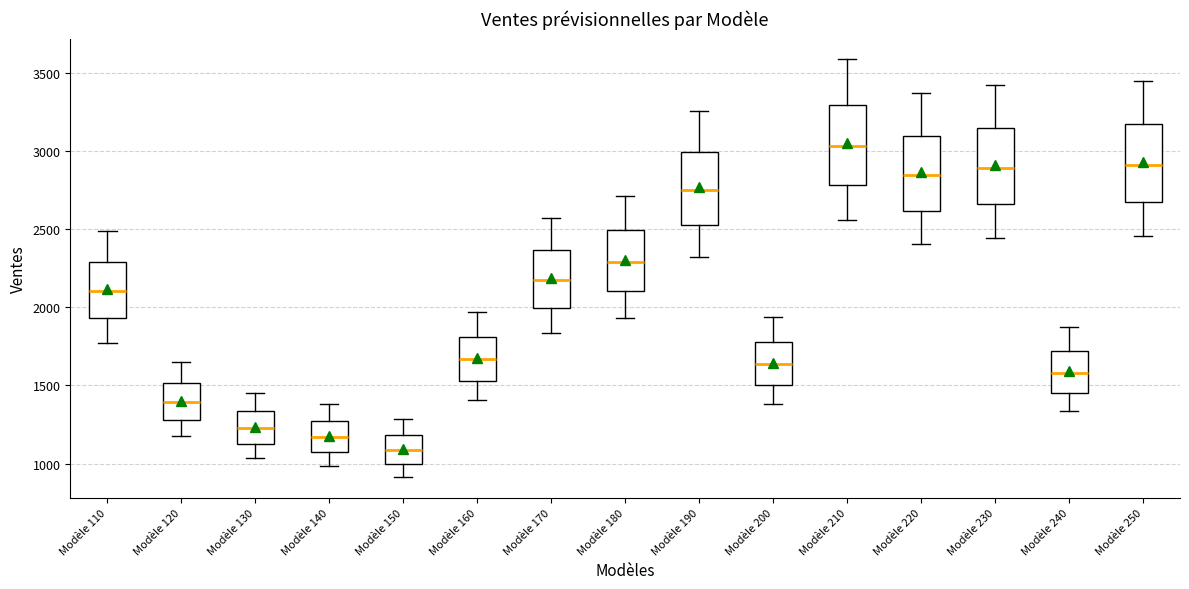

Where is the lower edge of the box for Modèle 150 on the y-axis? The values are not printed on the chart, so give them approximately, as read against the axis.

1000